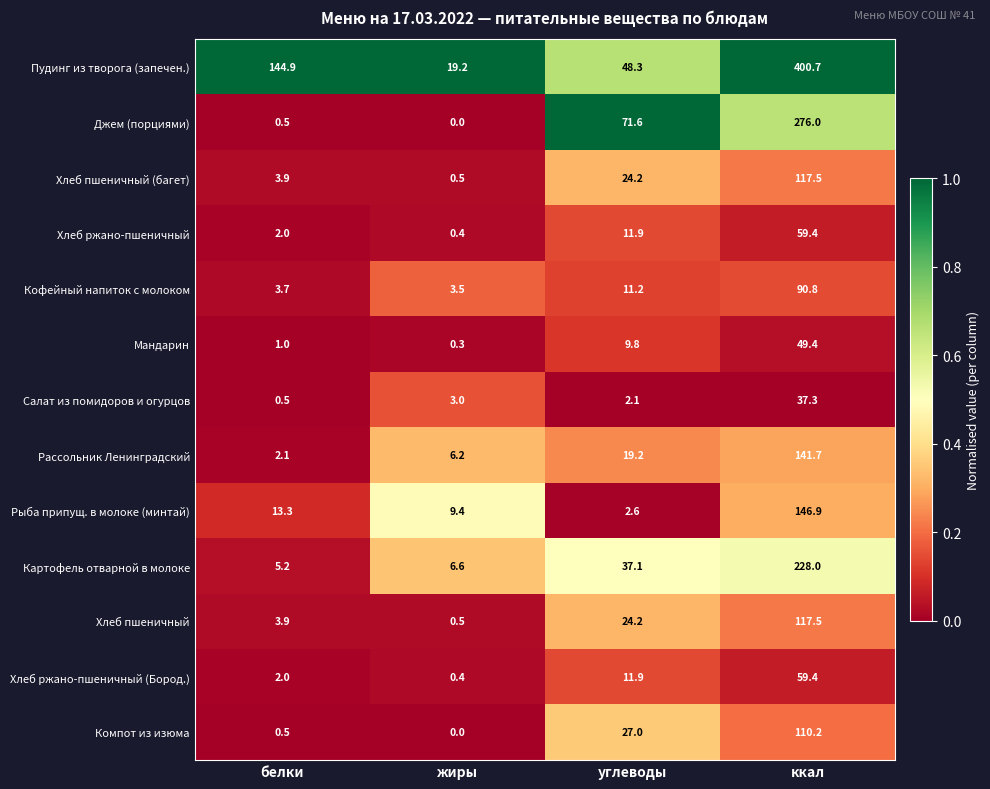

The Хлеб ржано-пшеничный (Бород.) series shows 59.4 at ккал. True or false?

True